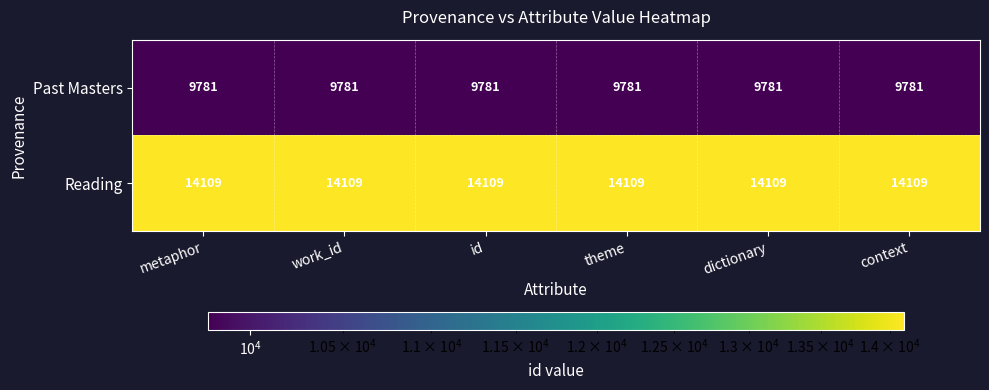

What is the sum of all Past Masters values?

58686